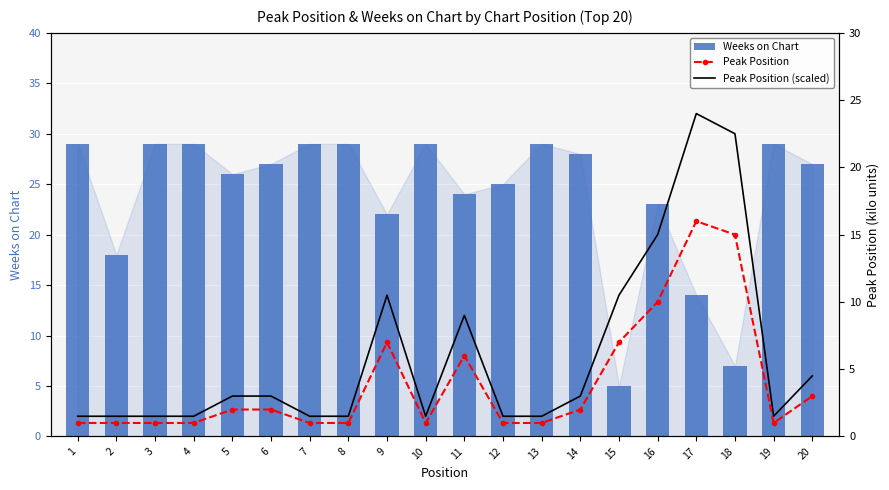

Is it true that Peak Position equals 1.6 at 8?

False